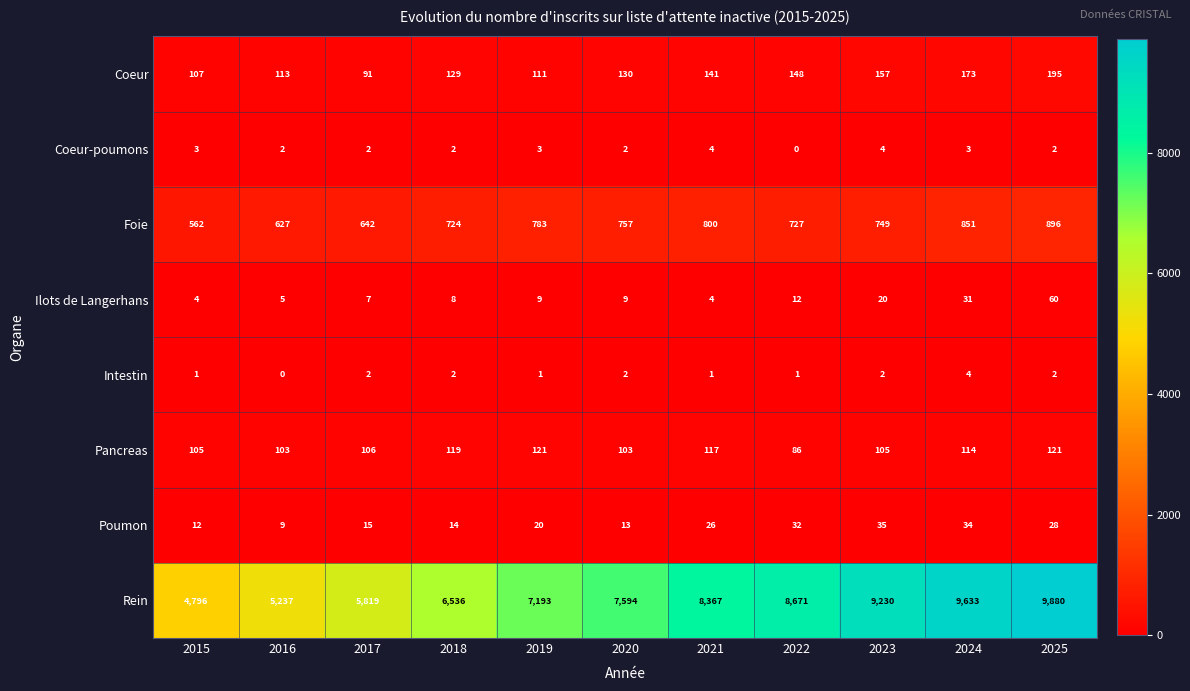

What is the sum of the Coeur values at 2023 and 2015?

264